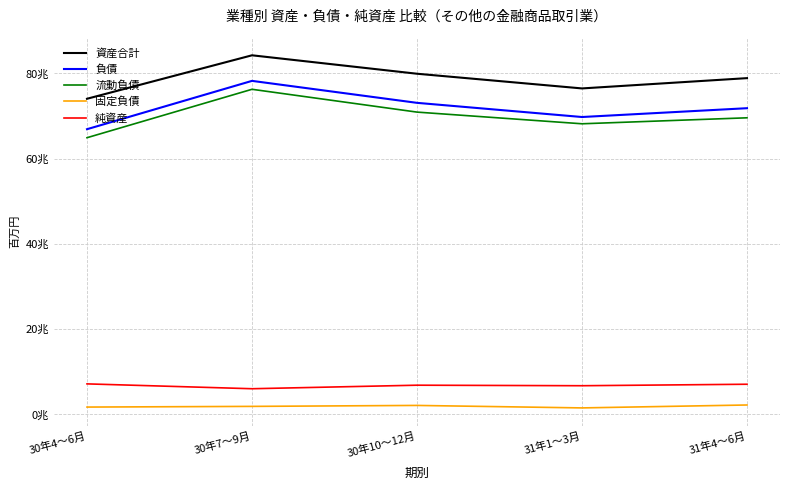

At which category is the sum across all series the highest?

30年7～9月